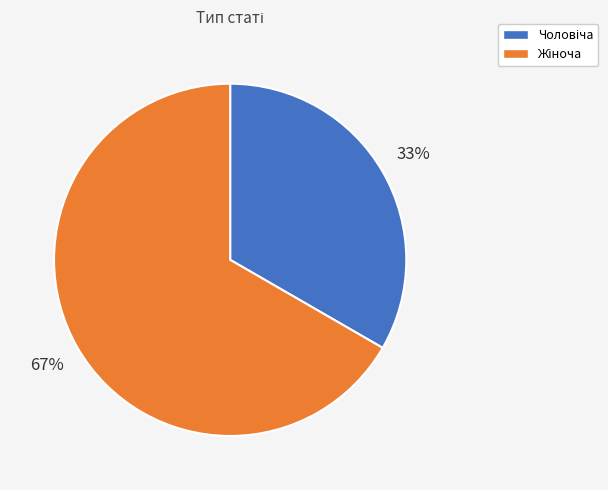

To the nearest percent, what is the average slice percentage?

50%